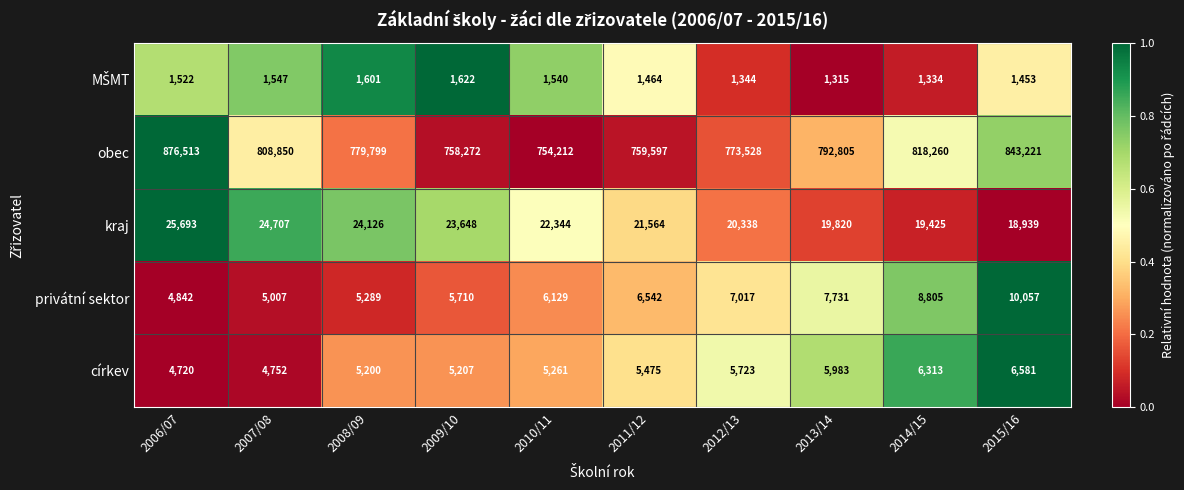

Which category has the highest value in the církev series?

2015/16